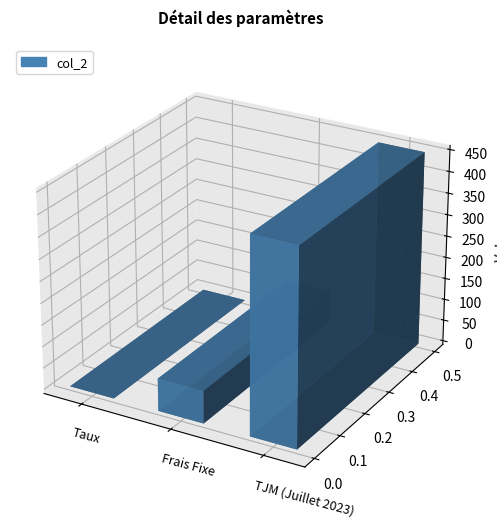

What is the approximate value at TJM (Juillet 2023)?

450.0